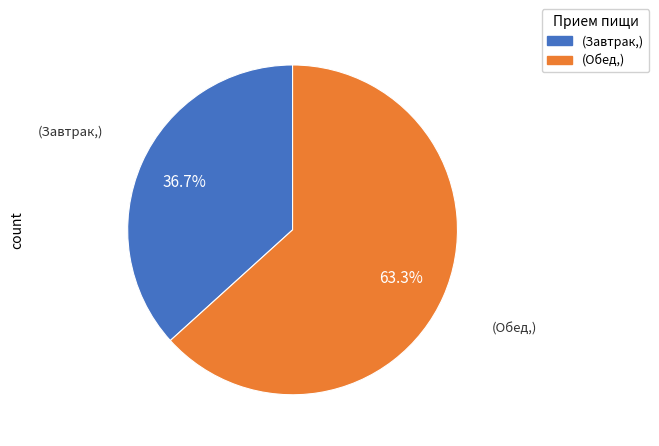

Which category has the smallest portion of the pie?

(Завтрак,)